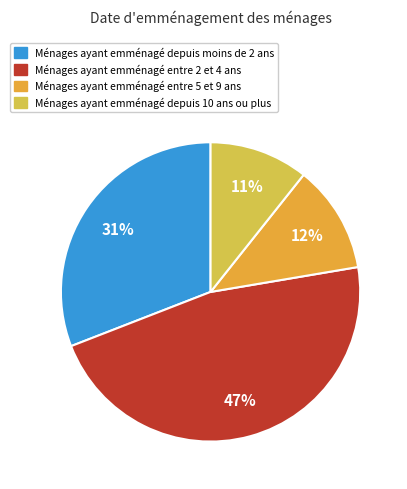

How many segments does this pie chart have?

4